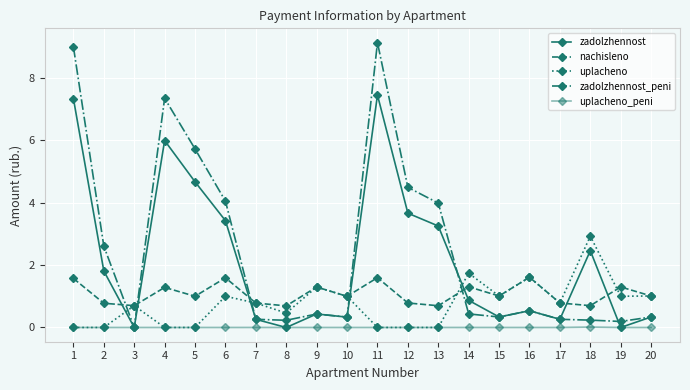

Which series has the widest spread of values?

zadolzhennost_peni